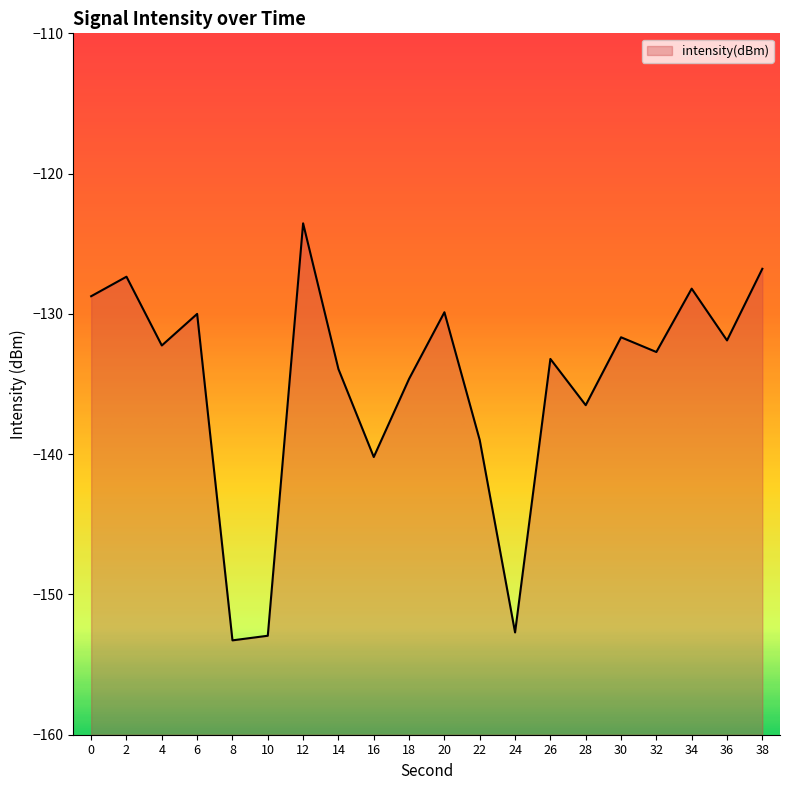

What is the change in value from 18 to 36?

+2.7